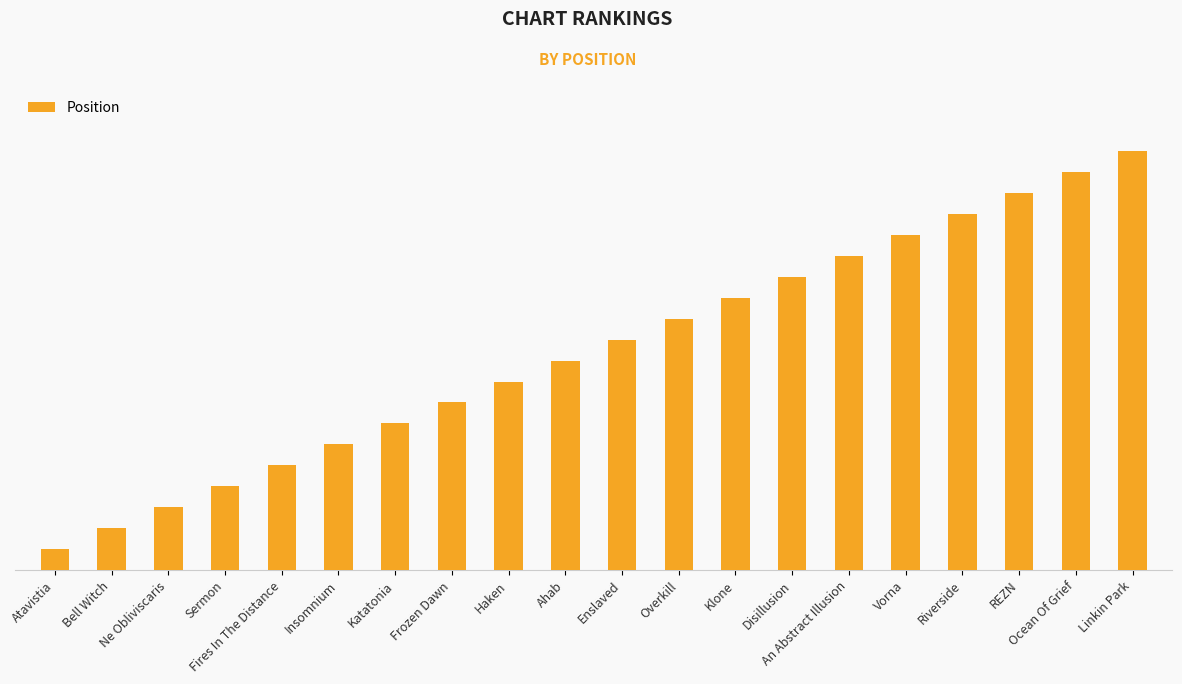

How many data points does each series have?

20